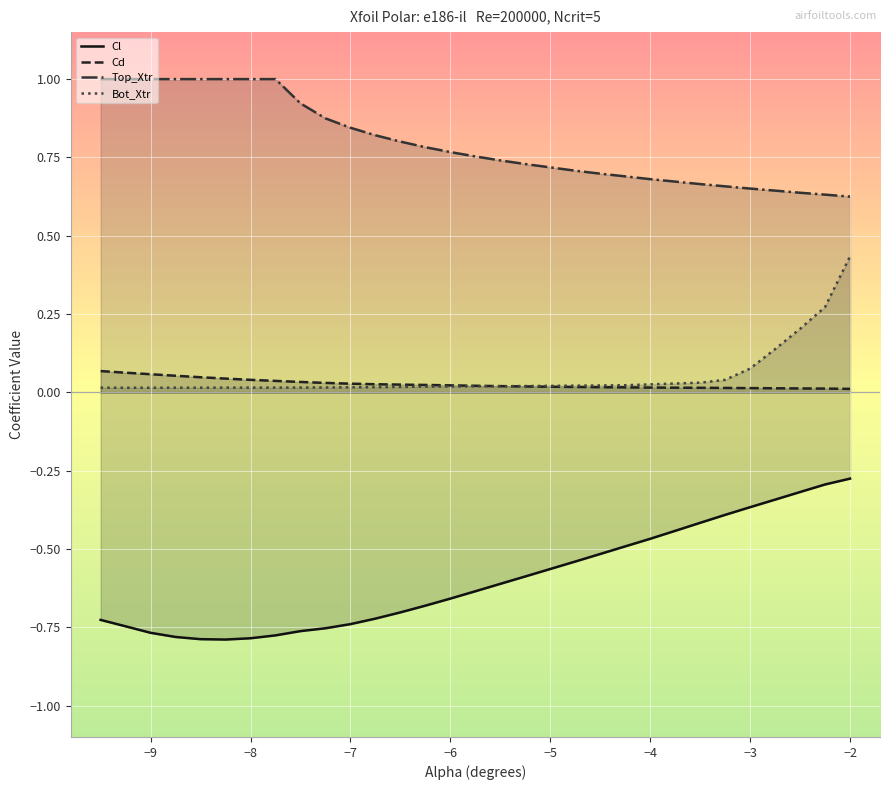

Which series has the widest spread of values?

Cl